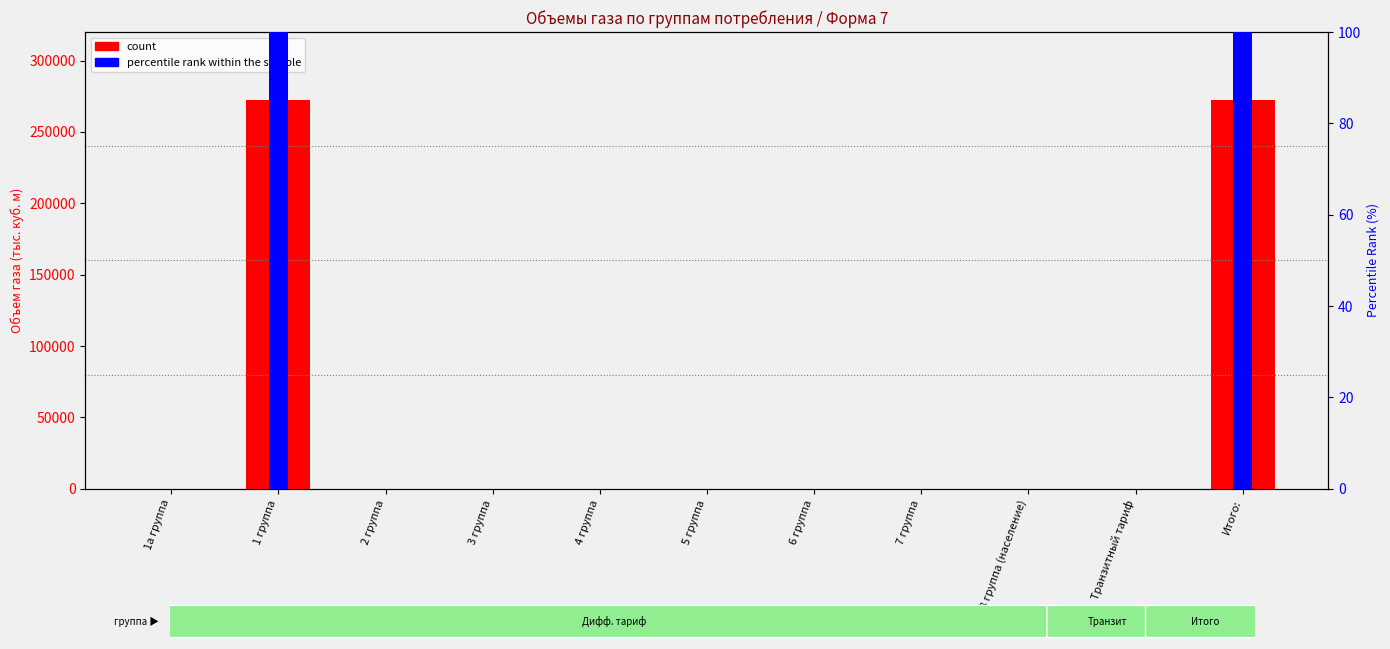

Are the bars horizontal?

No